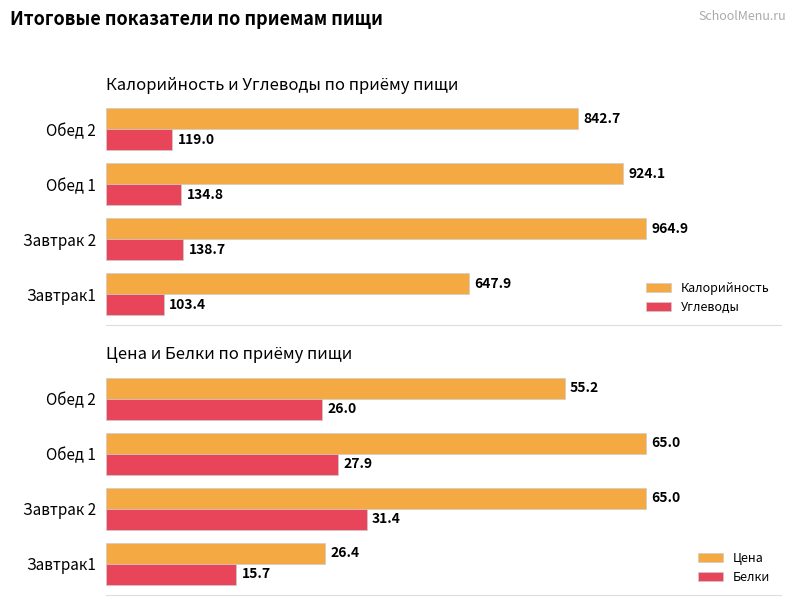

Reading left to right, list all the values displayed in this chart.

Калорийность: 647.9	964.9	924.1	842.7
Углеводы: 103.4	138.7	134.8	119.0
Цена: 26.4	65.0	65.0	55.2
Белки: 15.7	31.4	27.9	26.0